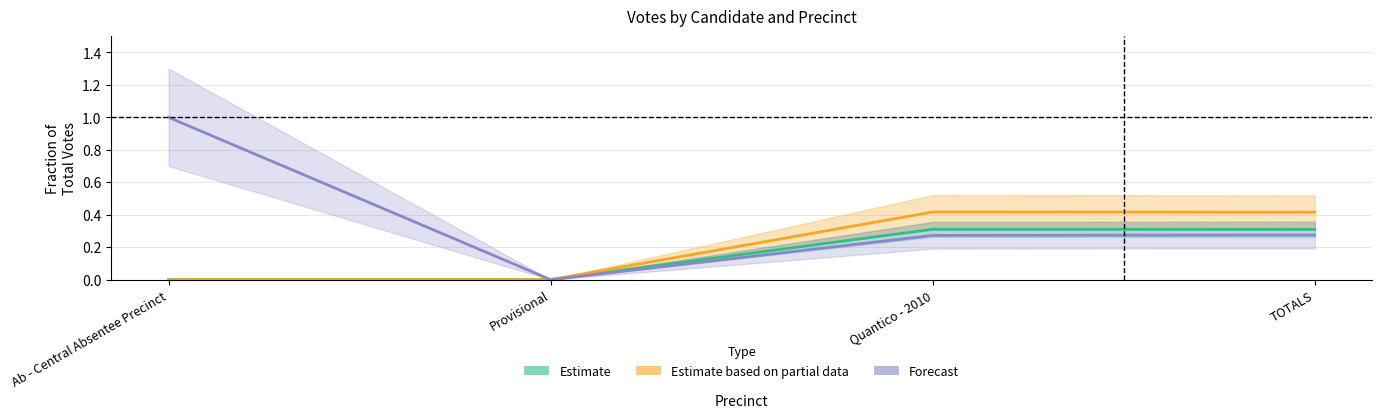

True or false: Estimate based on partial data and Estimate cross at least once.

False